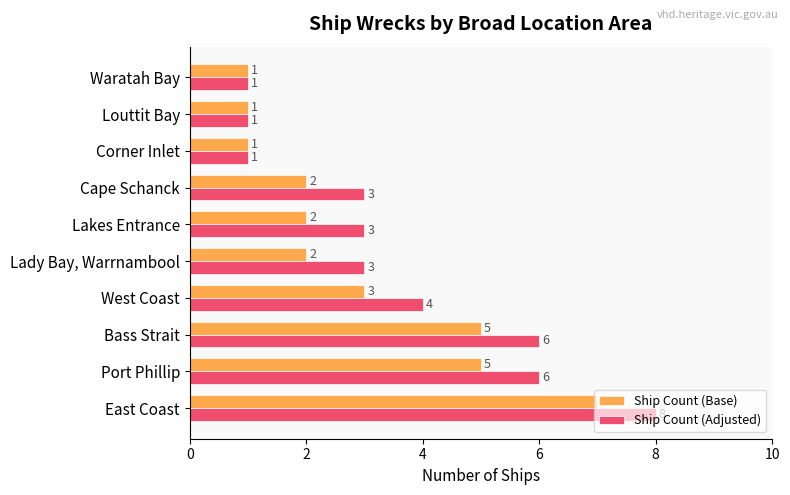

The value of Ship Count (Adjusted) at Corner Inlet is 1. True or false?

True